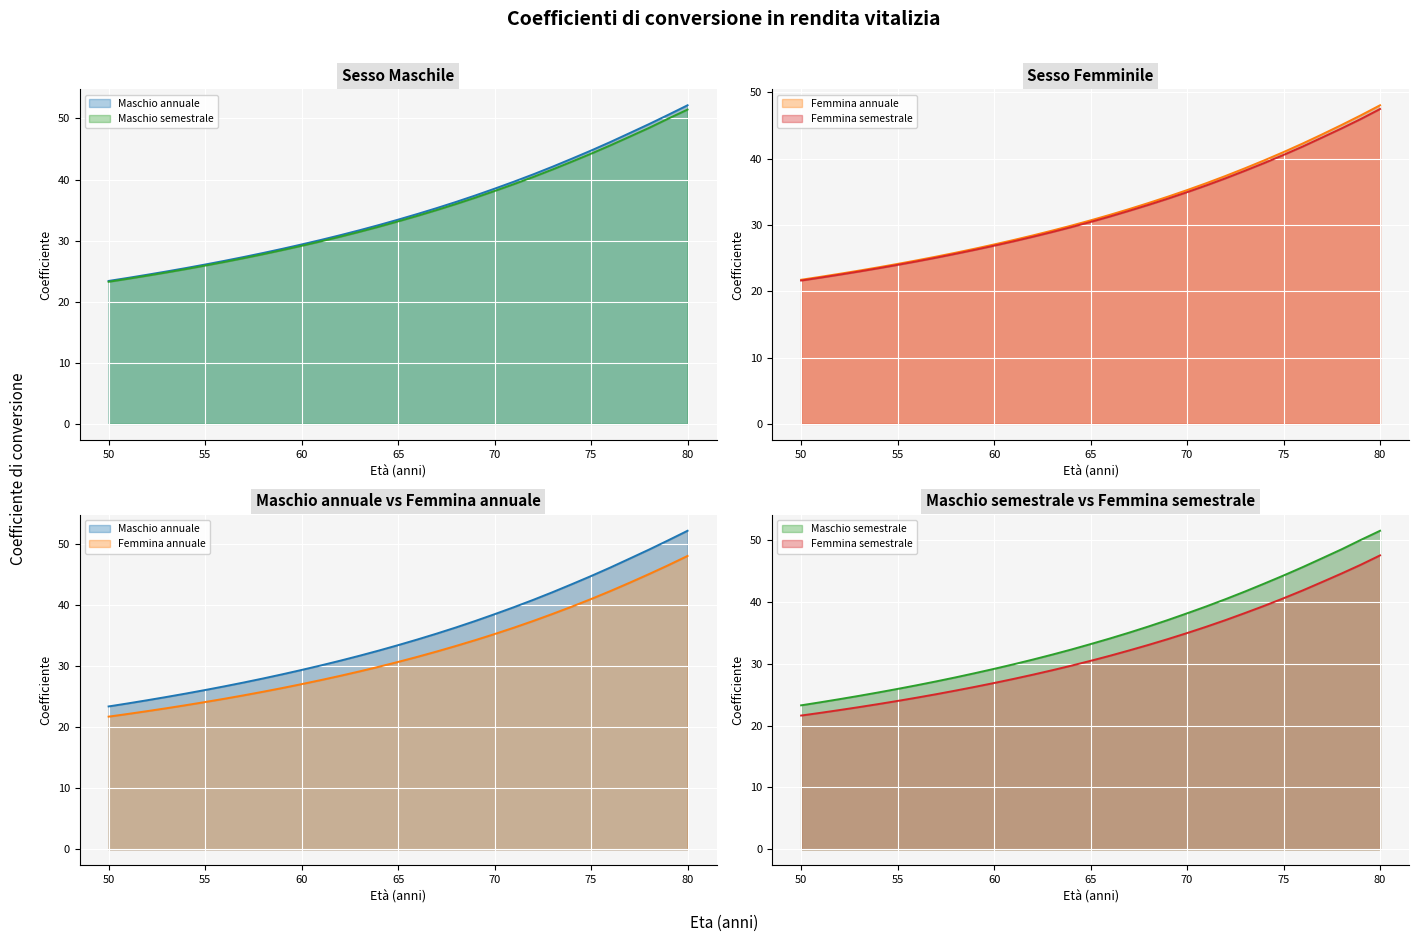

What is the value of the Maschio semestrale point at the 8th from the left?

27.1